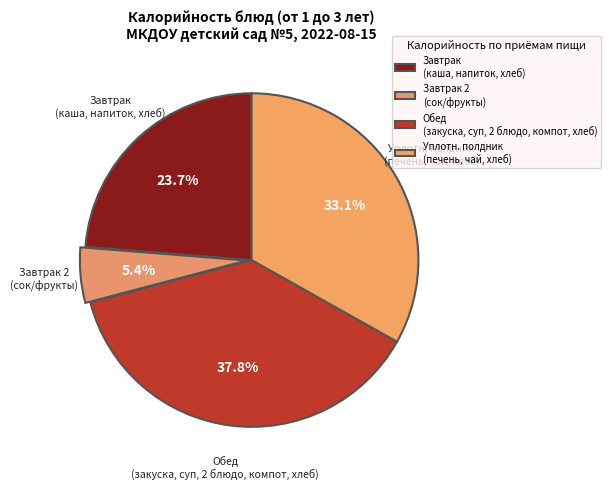

Count the number of slices in the pie.

4